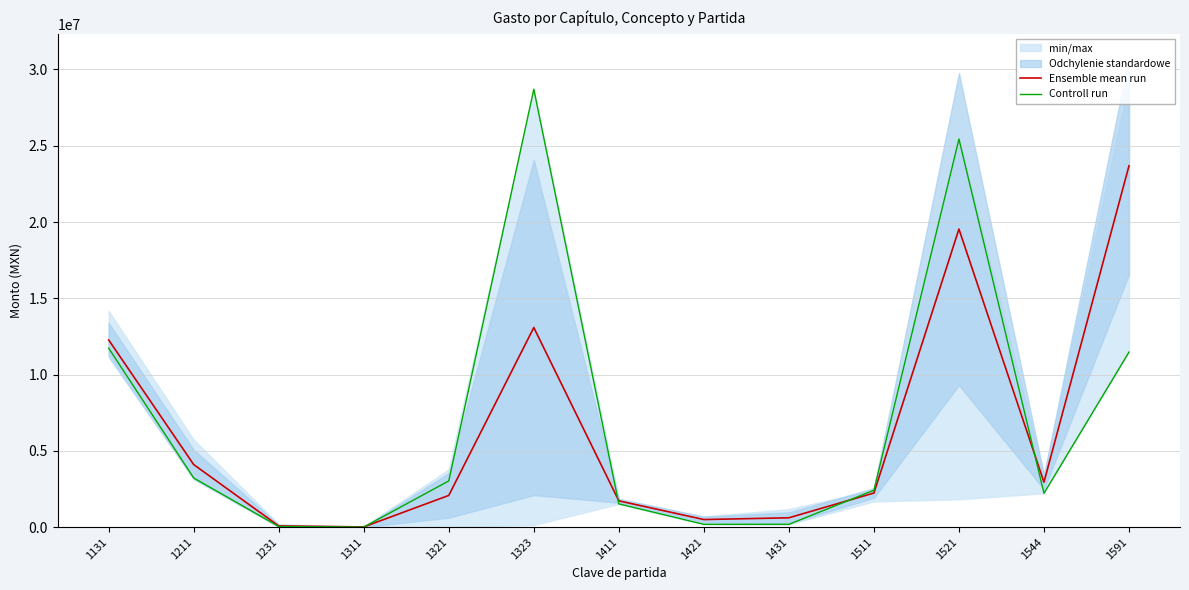

At which category does Controll run reach its first local peak?

1323